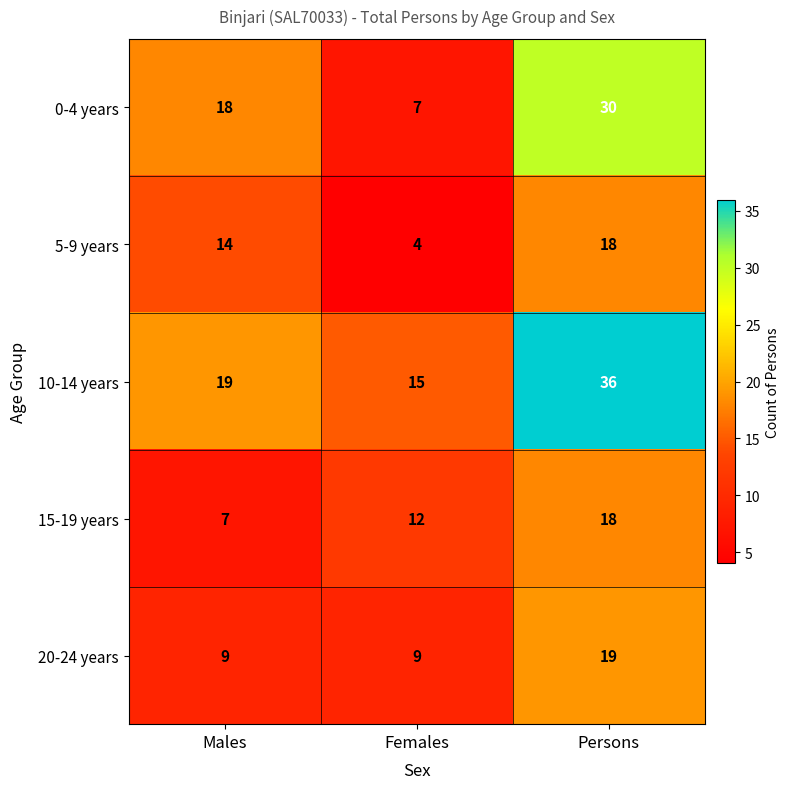

Read the 15-19 years value at Persons.

18